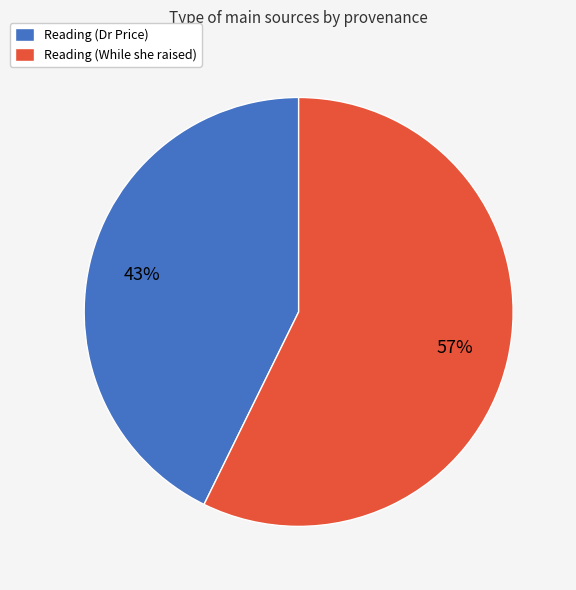

To the nearest percent, what is the average slice percentage?

50%